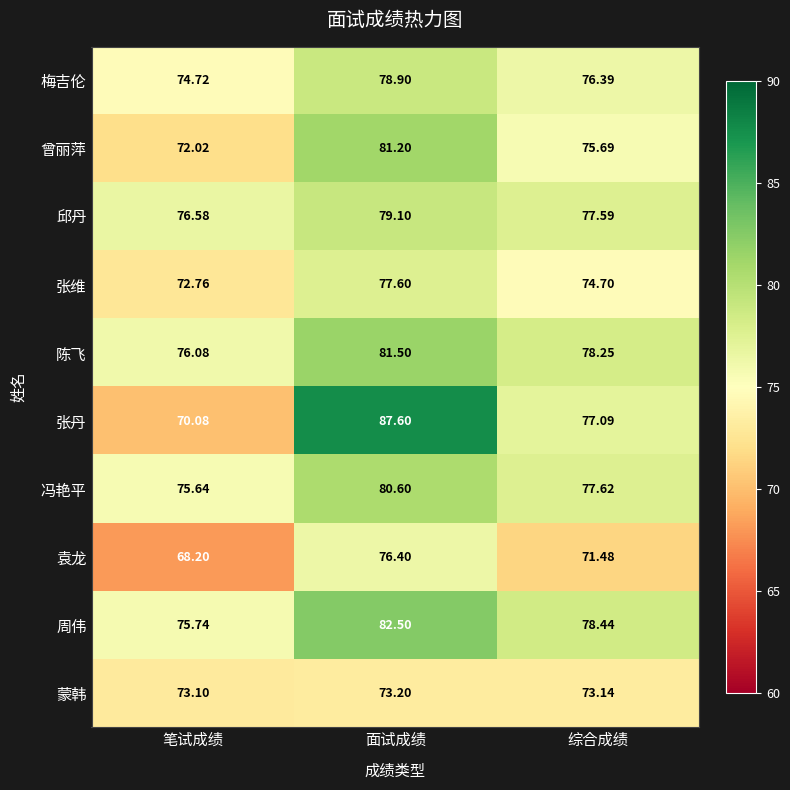

Rank the series at 笔试成绩 from highest to lowest value.

邱丹, 陈飞, 周伟, 冯艳平, 梅吉伦, 蒙韩, 张维, 曾丽萍, 张丹, 袁龙